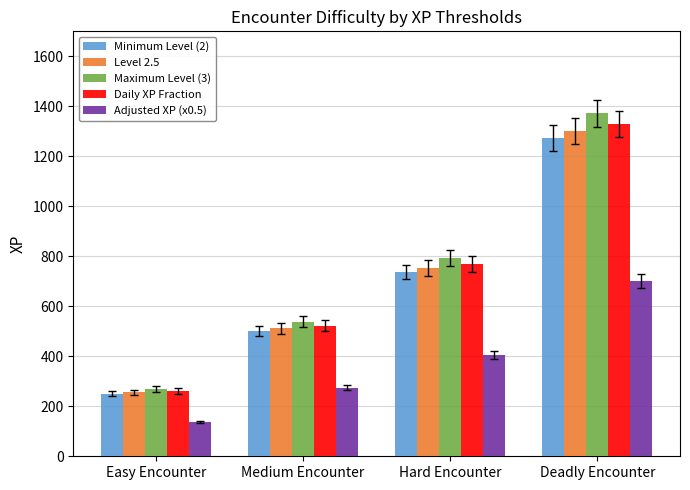

Which series changed the most between Easy Encounter and Deadly Encounter?

Maximum Level (3)